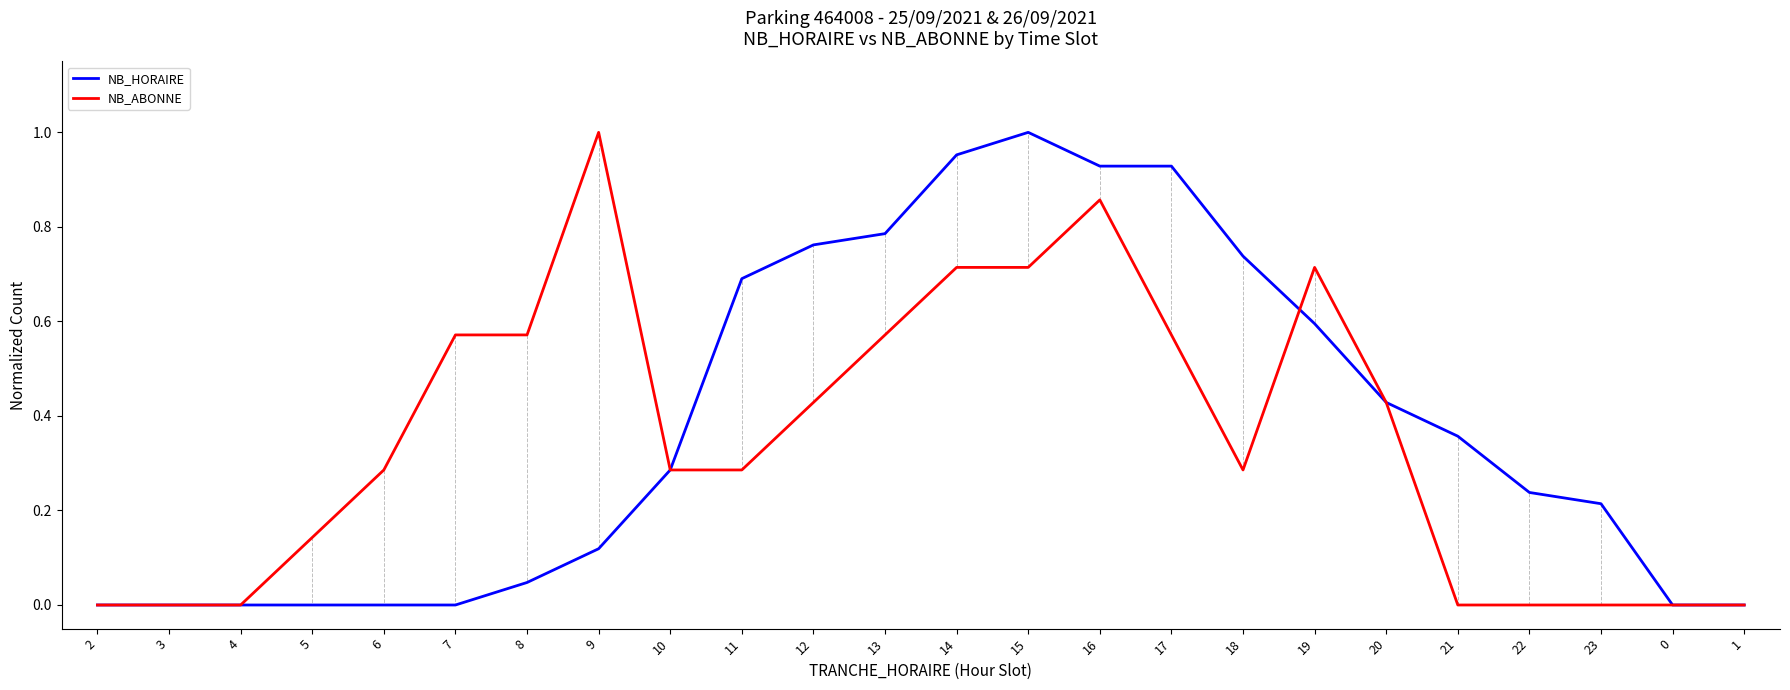

The value of NB_HORAIRE at 5 is 0.3. True or false?

False